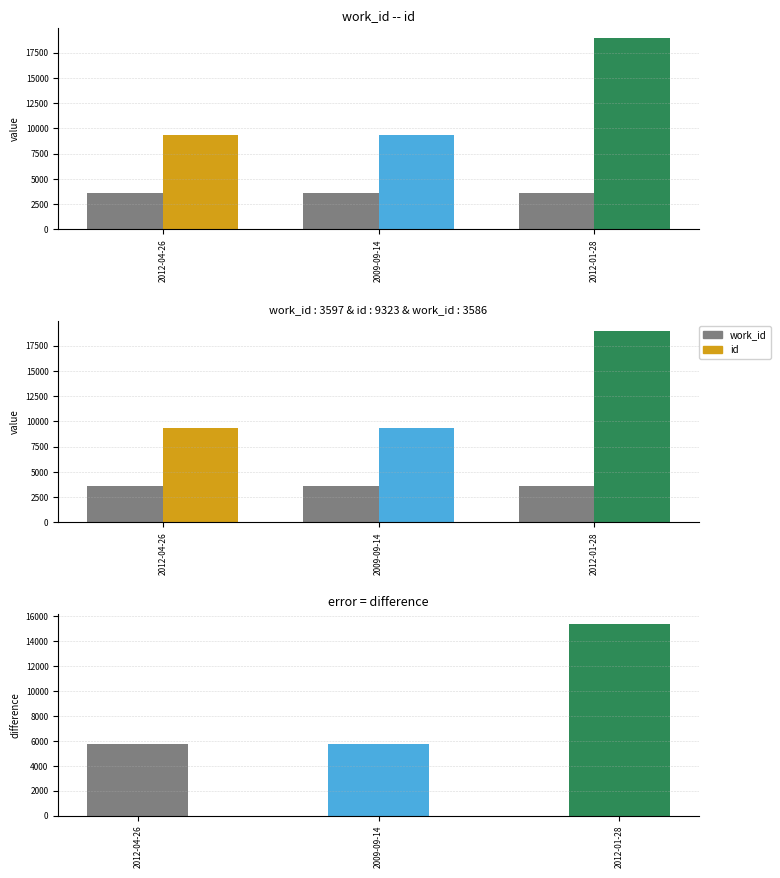

What is the label of the 3rd bar from the right?

2012-04-26